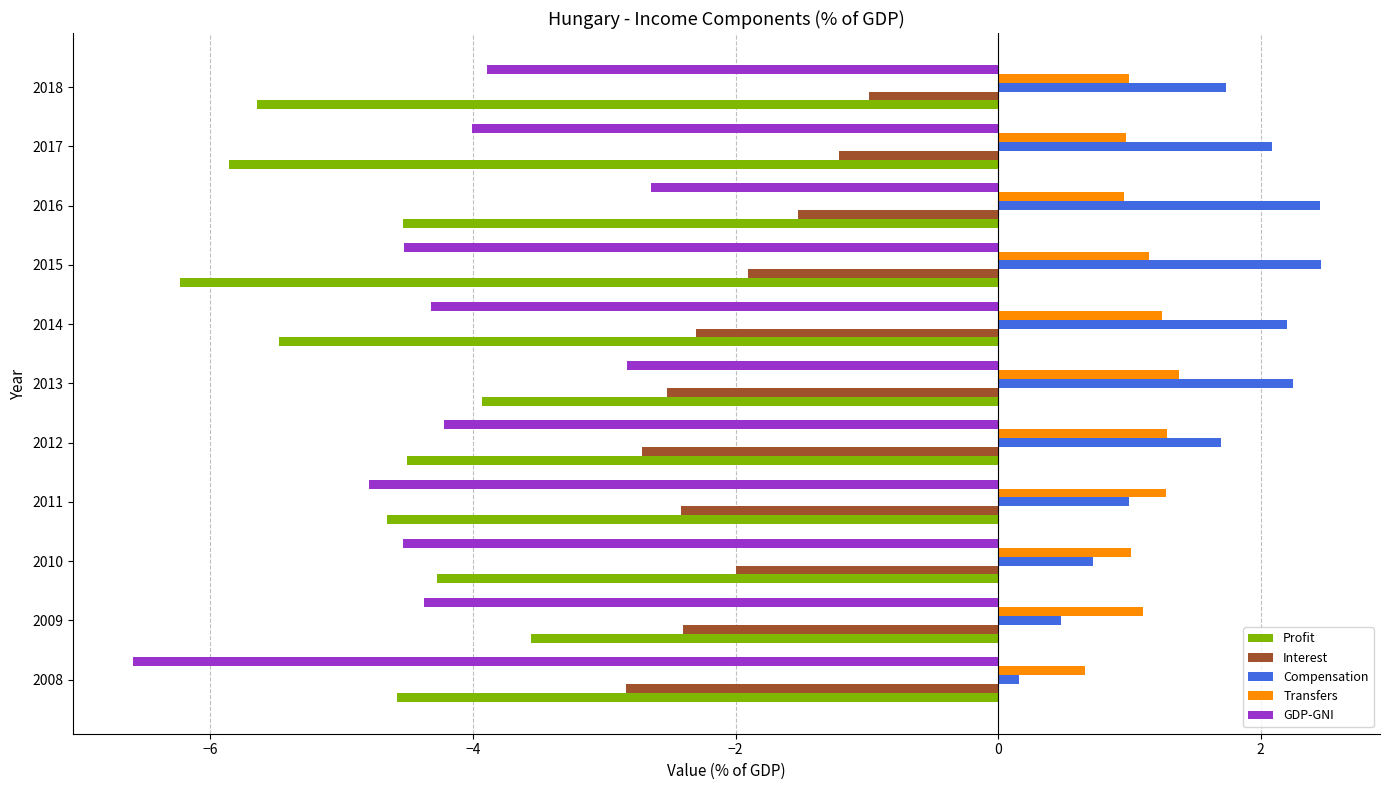

What is the maximum value shown in the chart?

2.5